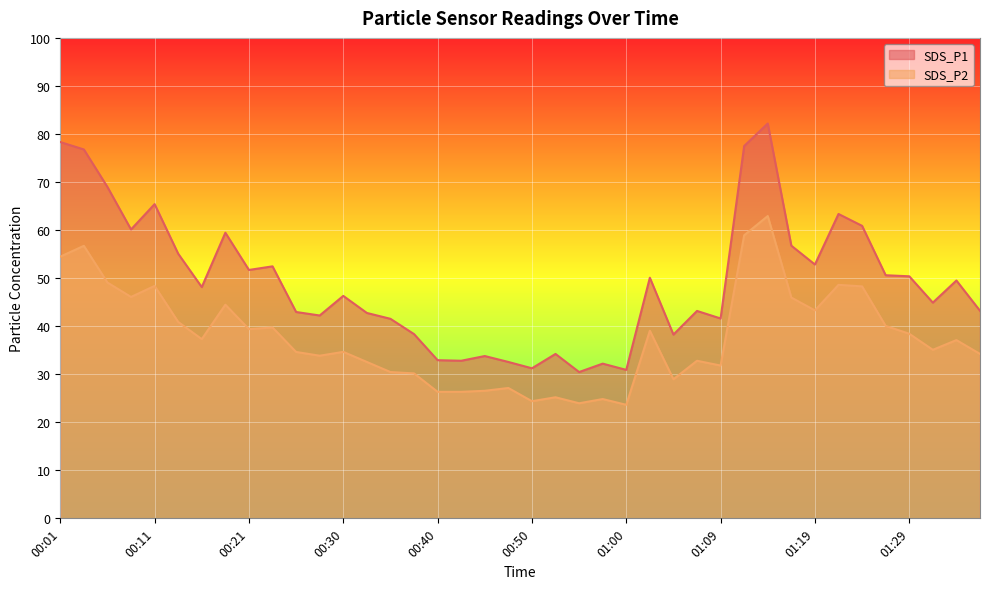

Where does the SDS_P1 series first go above 48?

00:01